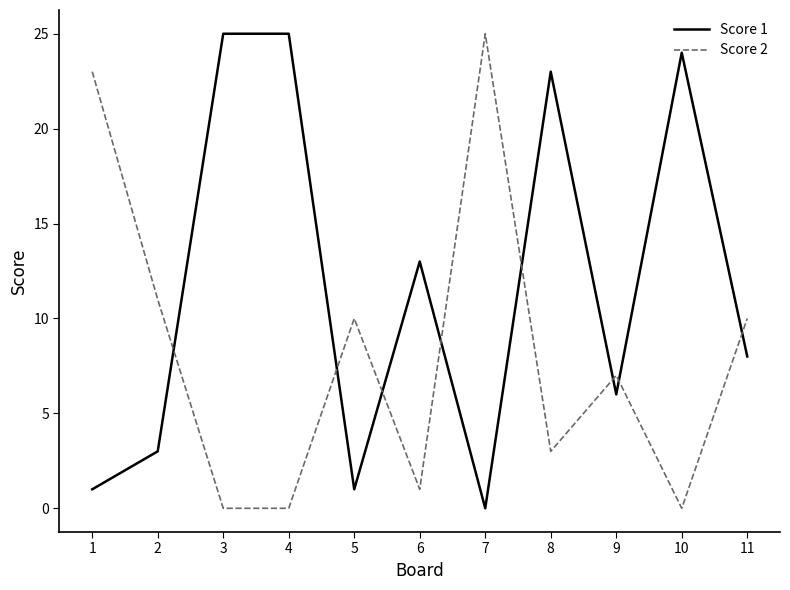

Reading left to right, list all the values displayed in this chart.

Score 1: 1	3	25	25	1	13	0	23	6	24	8
Score 2: 23	11	0	0	10	1	25	3	7	0	10